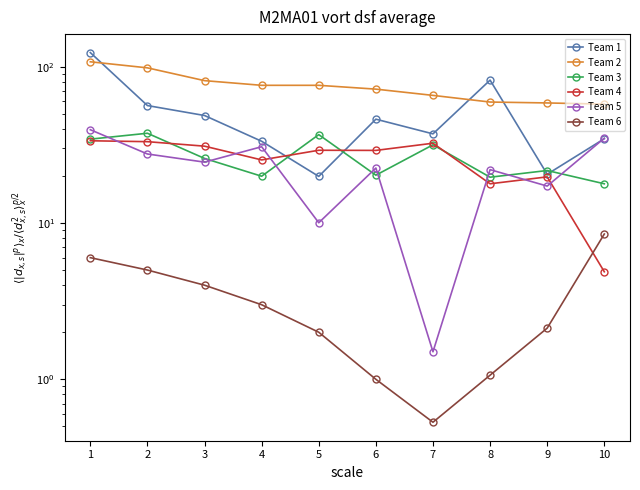

How many data points does each series have?

10